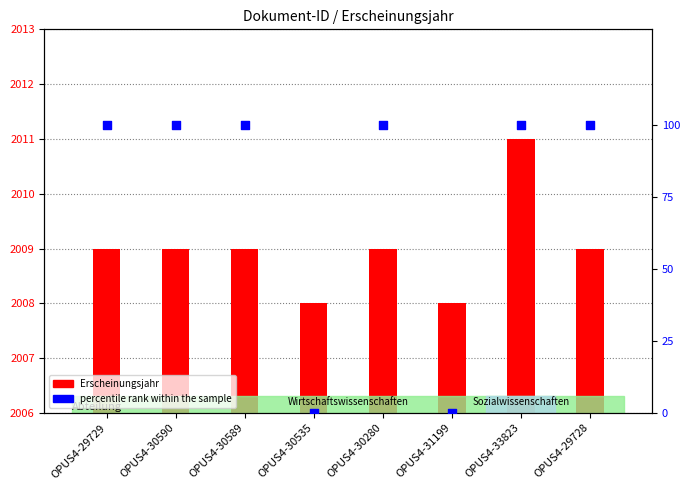

Which series contains the lowest Y value?

percentile rank within the sample